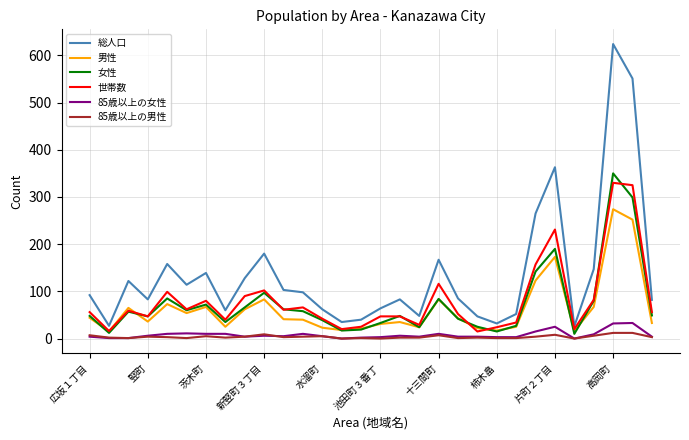

Is this an area chart (filled region under the line)?

No